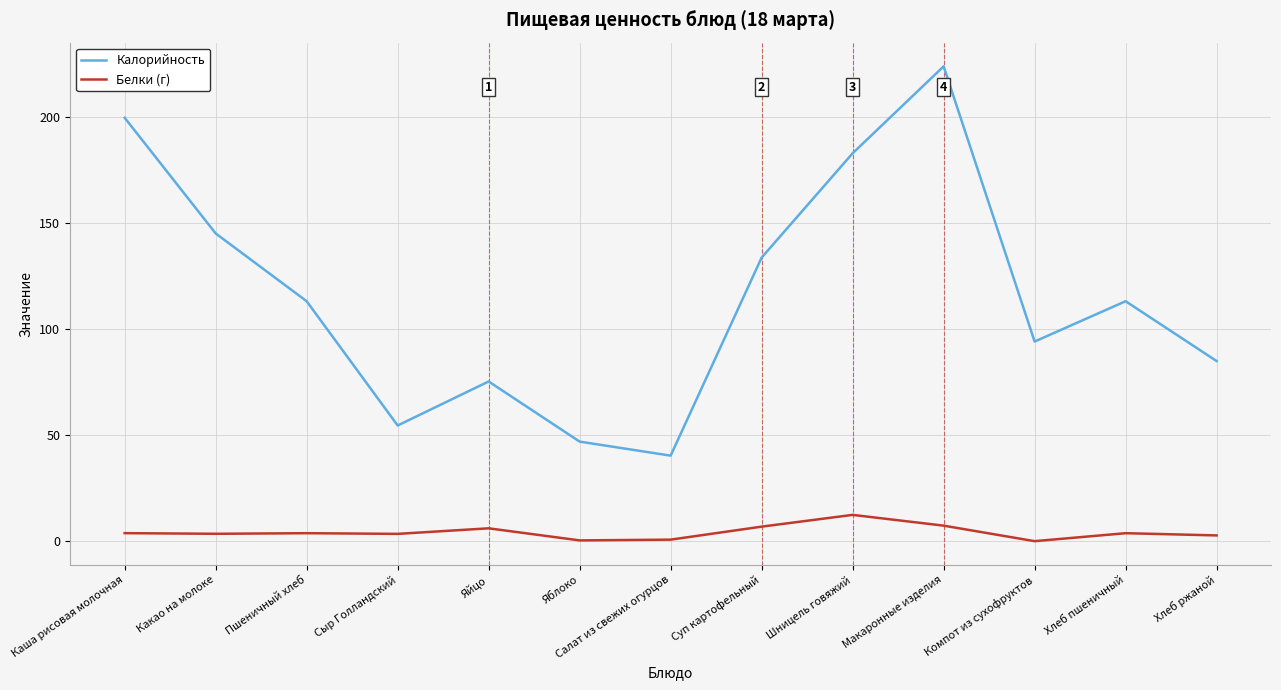

True or false: Белки (г) has a value of 3.8 at Хлеб пшеничный.

True